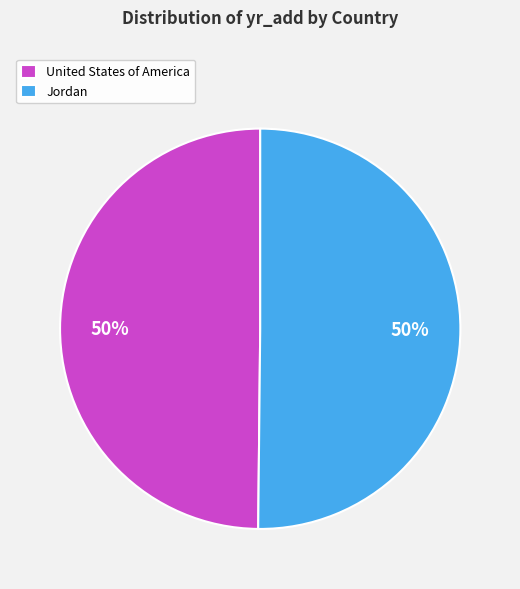

To the nearest percent, what portion does Jordan represent?

50%